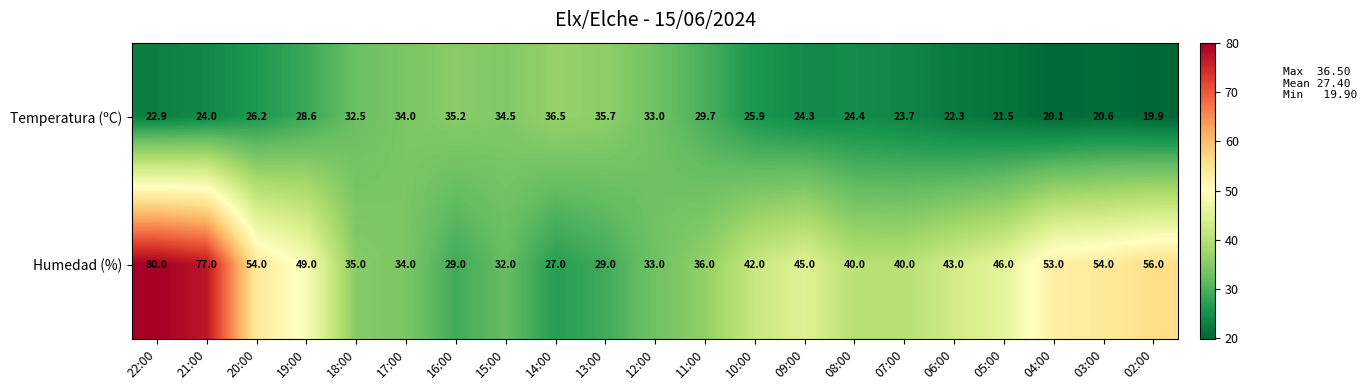

At which label does Humedad (%) reach its peak?

22:00